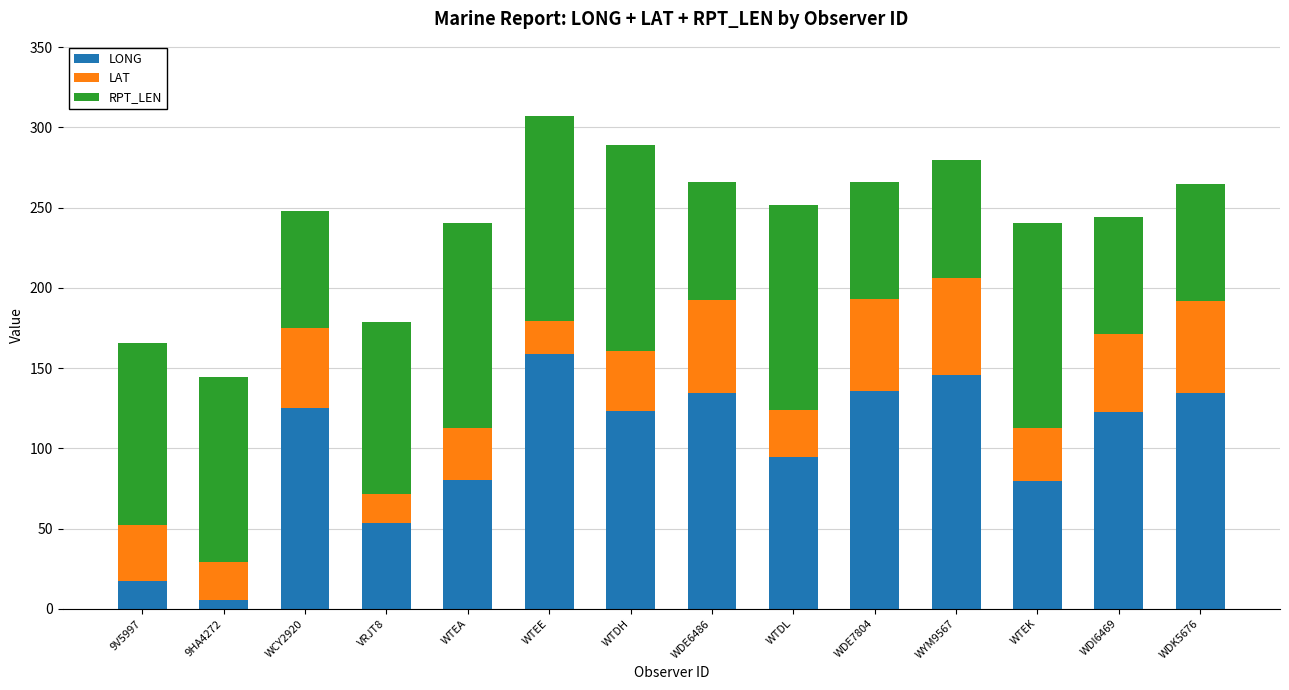

What is the difference between the LONG values at WTEK and WTDL?

14.8